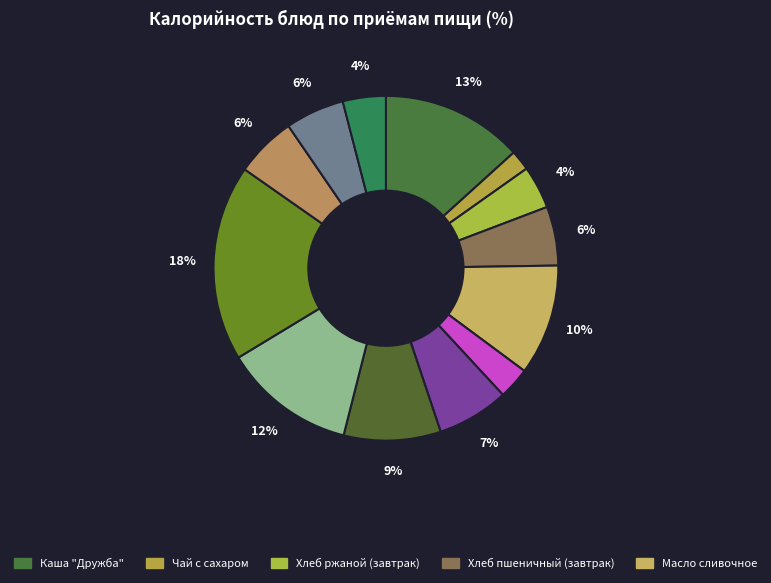

Which category has the biggest portion of the pie?

Каша гречневая